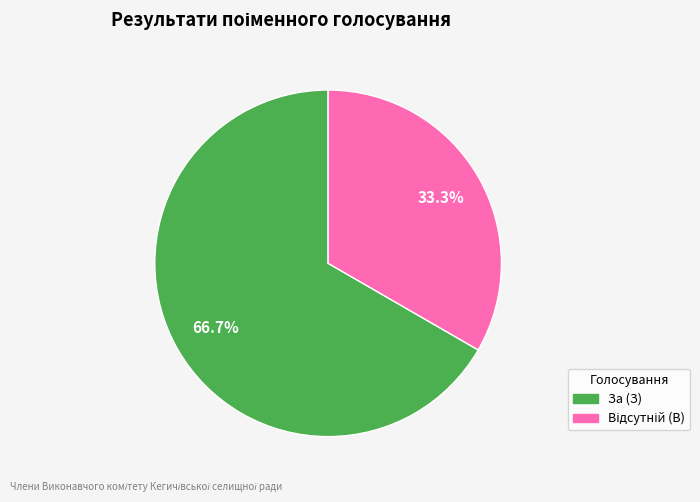

Is there a majority slice in this chart?

Yes